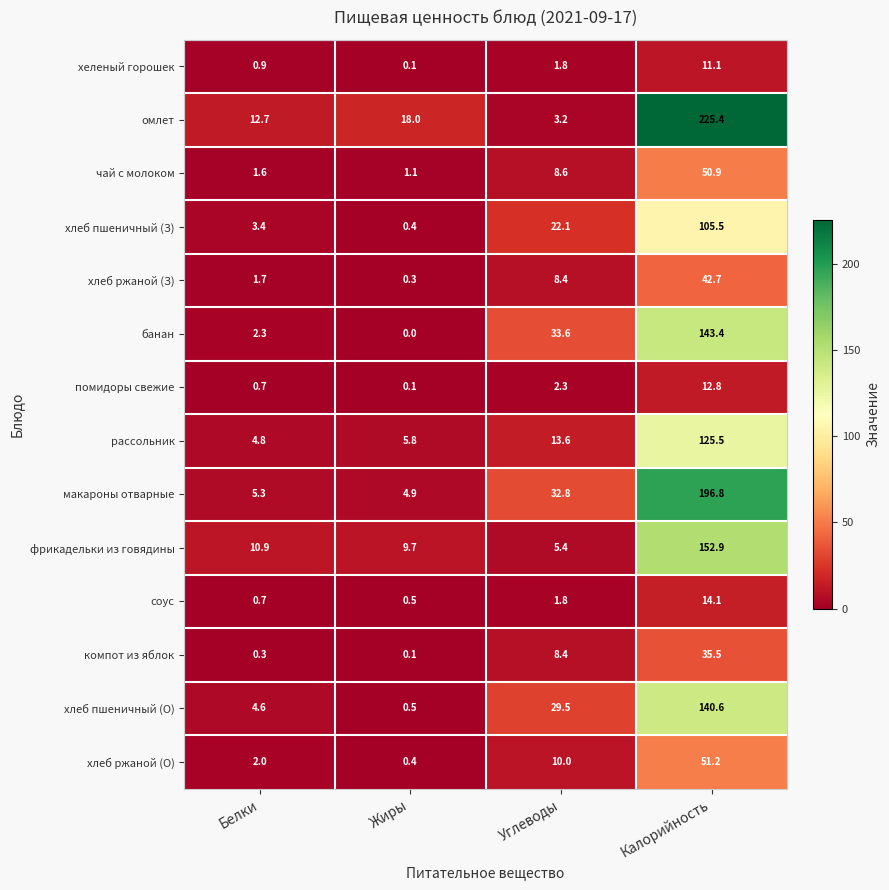

How many distinct data groups are displayed?

14